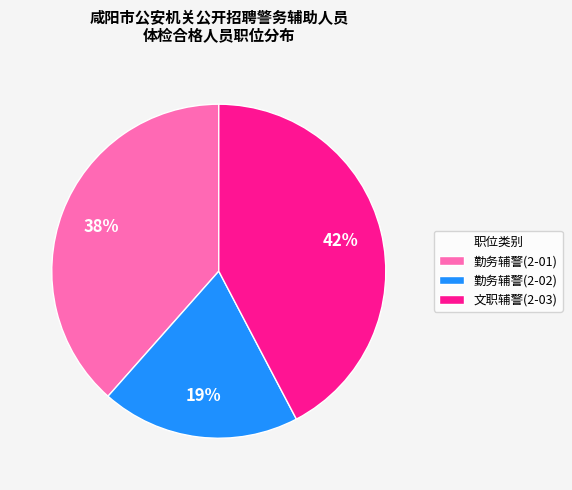

Which slice is the largest?

文职辅警(2-03)